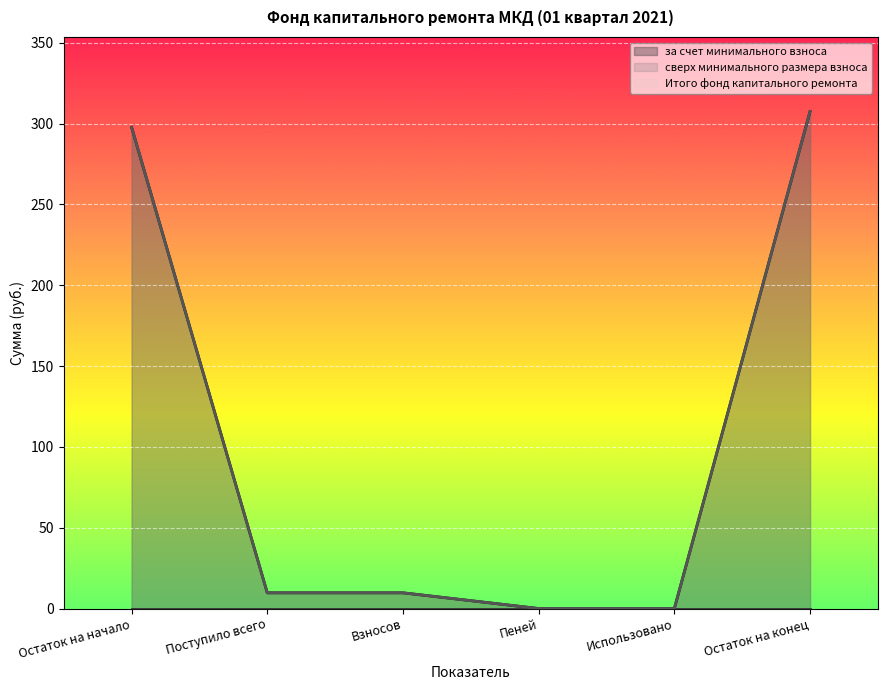

Between Поступило всего and Пеней, which series saw the biggest shift?

за счет минимального взноса